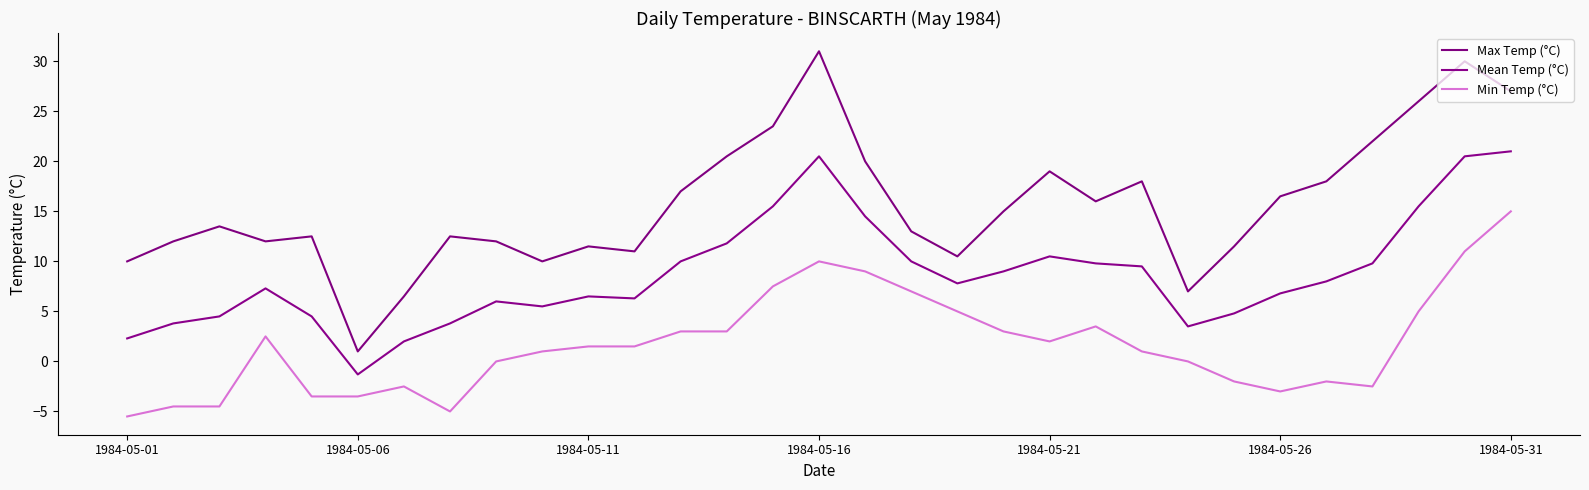

Which series has the largest total across all categories?

Max Temp (°C)